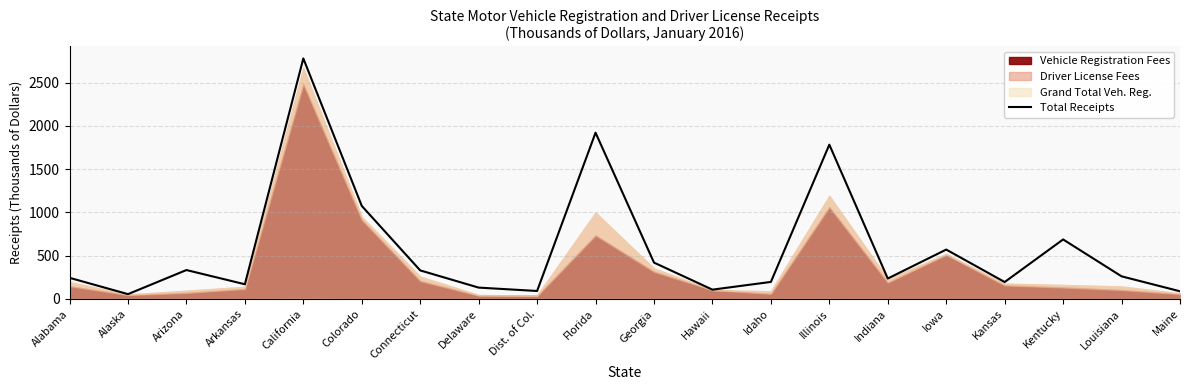

True or false: the data shows 1781.9 at Illinois.

True